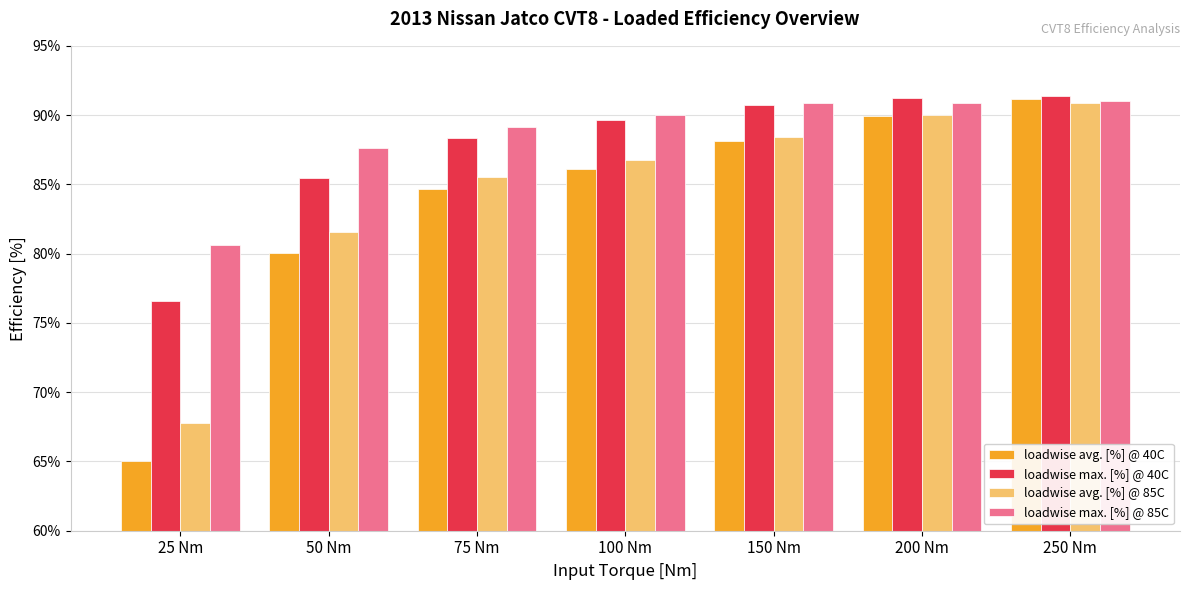

What is the difference between the loadwise max. [%] @ 85C values at 200 Nm and 75 Nm?

1.8